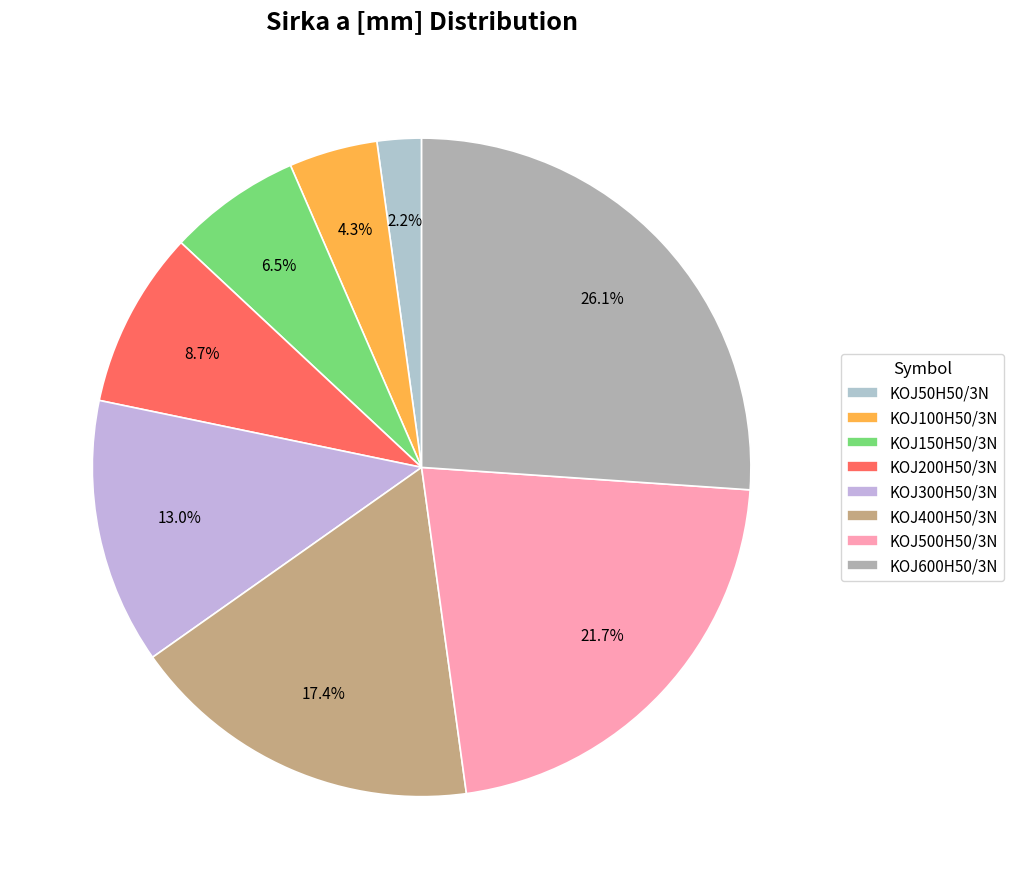

To the nearest percent, what is the difference between the KOJ500H50/3N and KOJ200H50/3N slice percentages?

13%